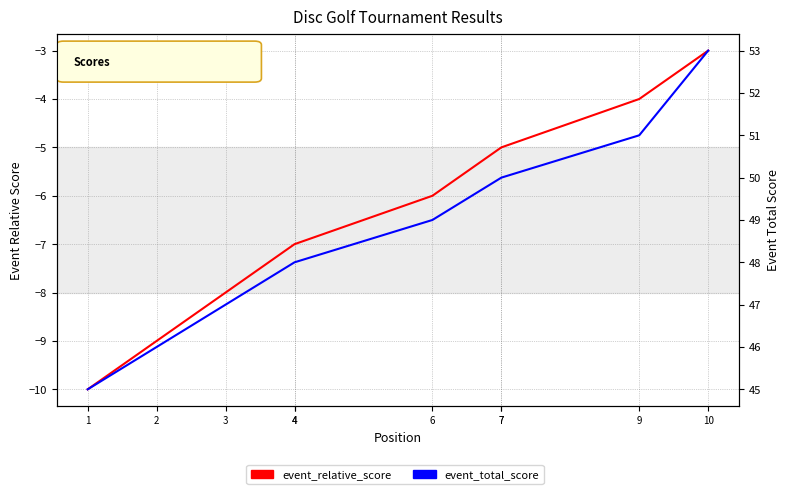

What is the greatest value displayed?

53